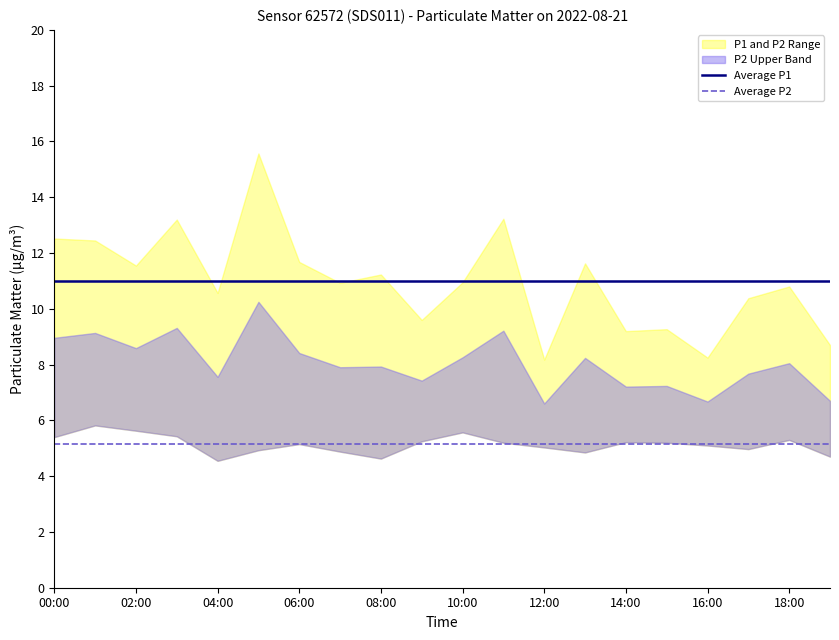

True or false: Average P1 and Average P2 intersect in this chart.

False